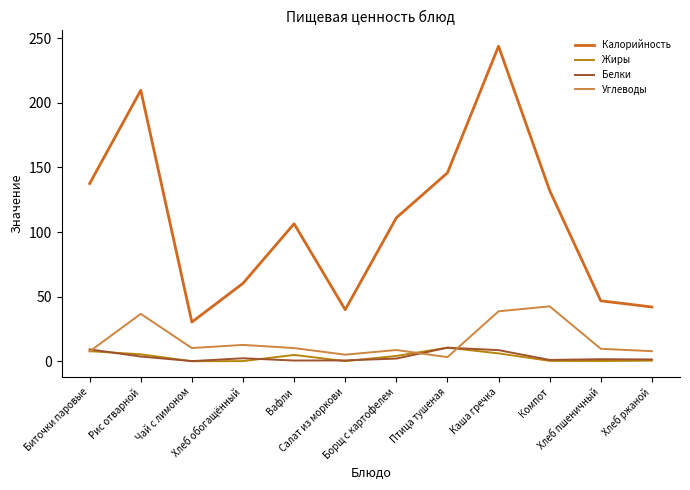

Where does the Углеводы series first go above 10?

Рис отварной